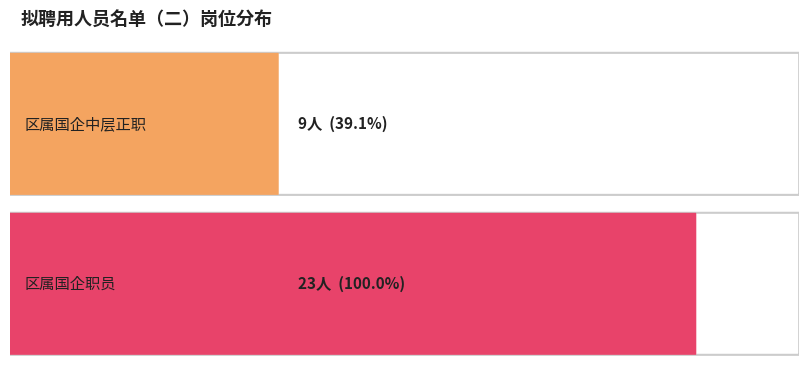

Approximately how many times larger is the value at 区属国企中层正职 compared to 区属国企职员?

0.4